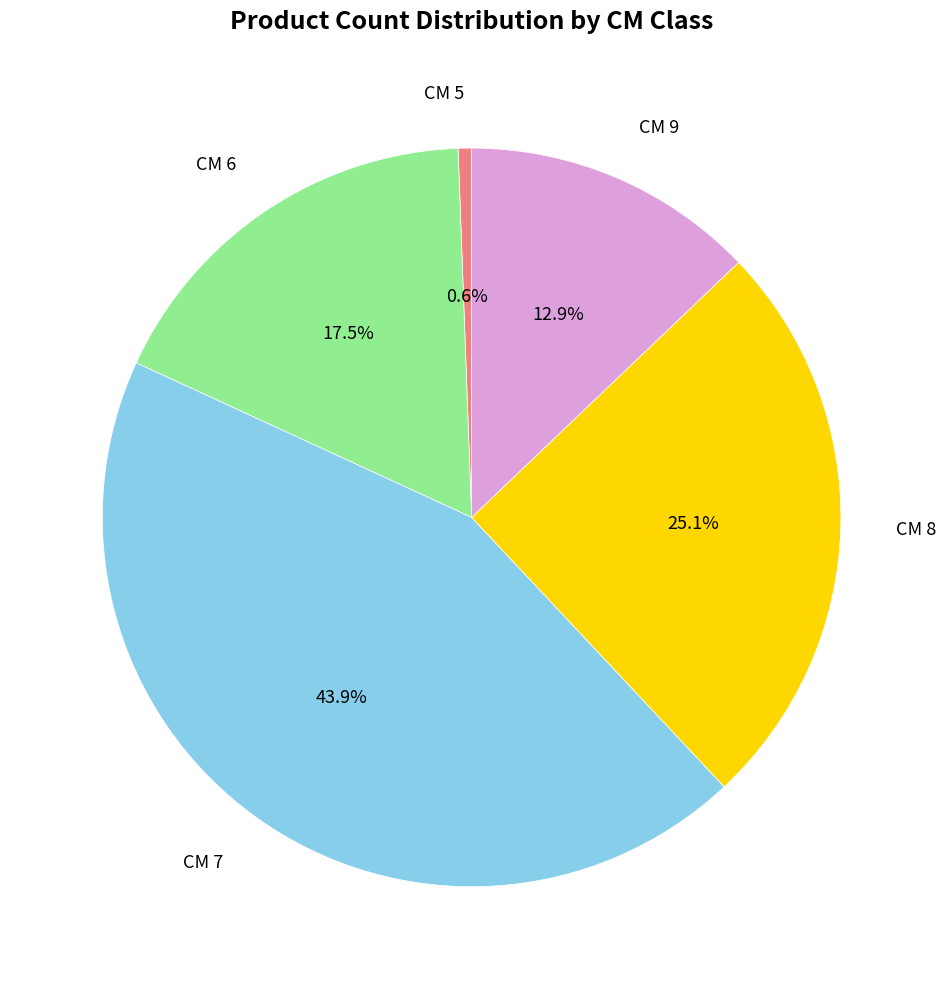

Combined, do CM 9 and CM 7 account for over 50%?

Yes